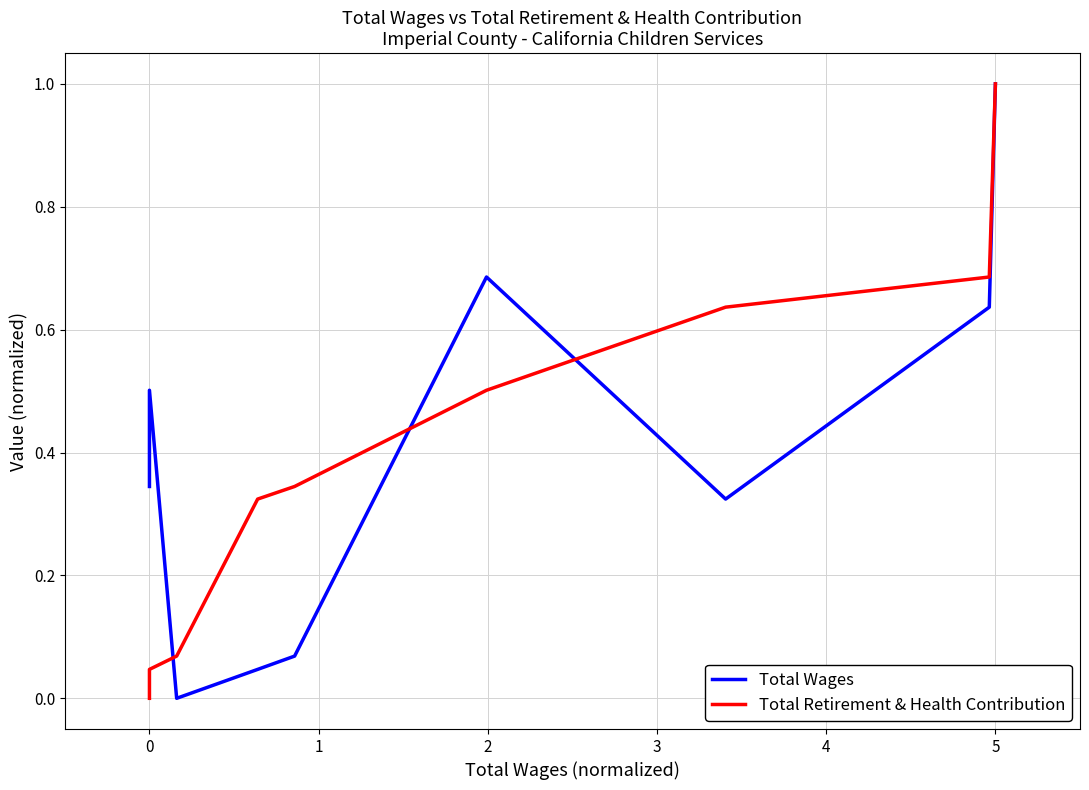

How many intersections are there between Total Wages and Total Retirement & Health Contribution?

3